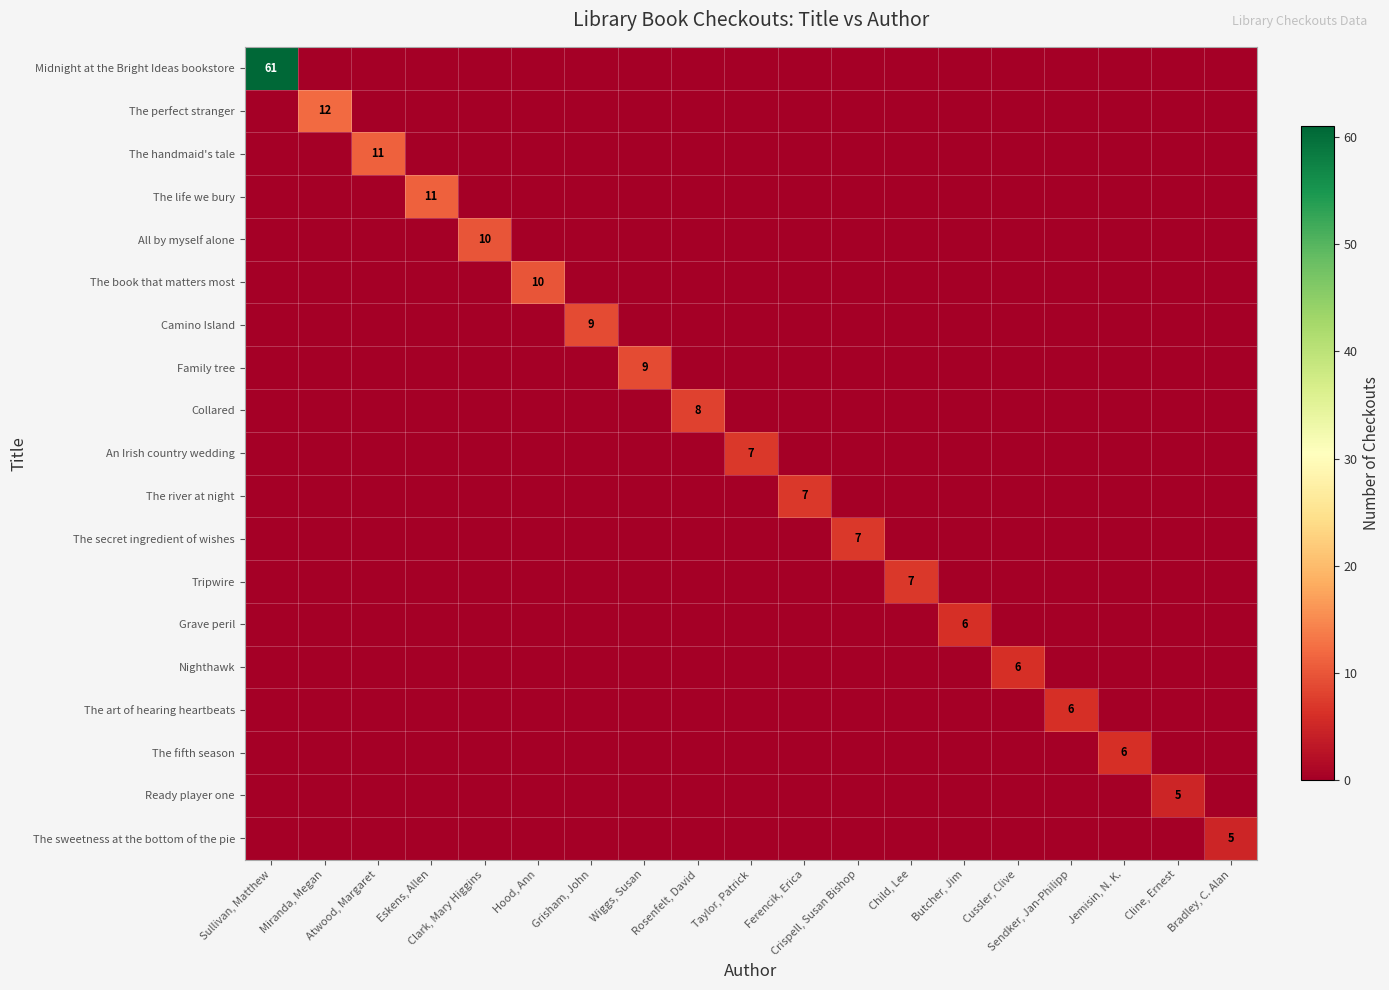

What is the sum of all The book that matters most values?

10